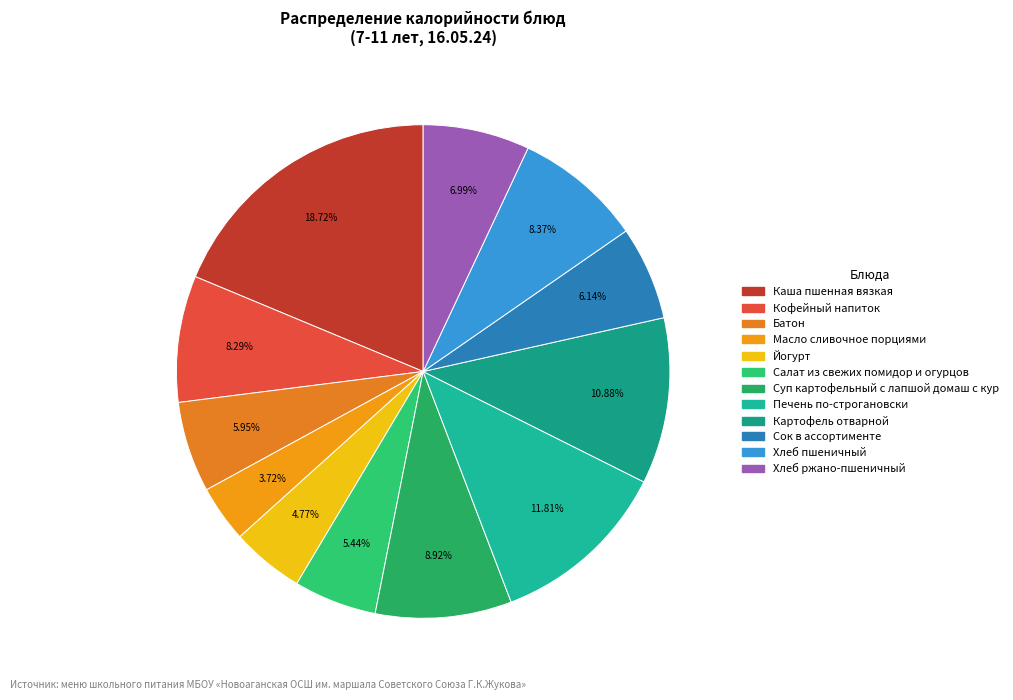

How many slices are in this pie chart?

12